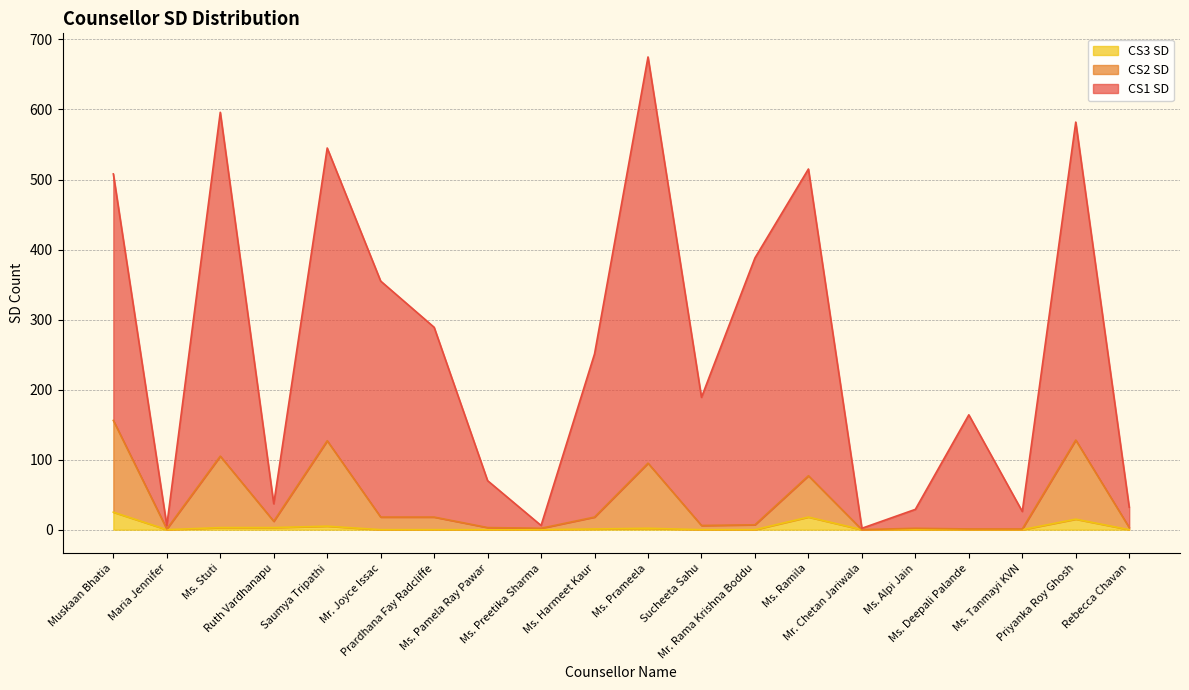

In CS3 SD, how many points are higher than both neighbors (excluding endpoints)?

4